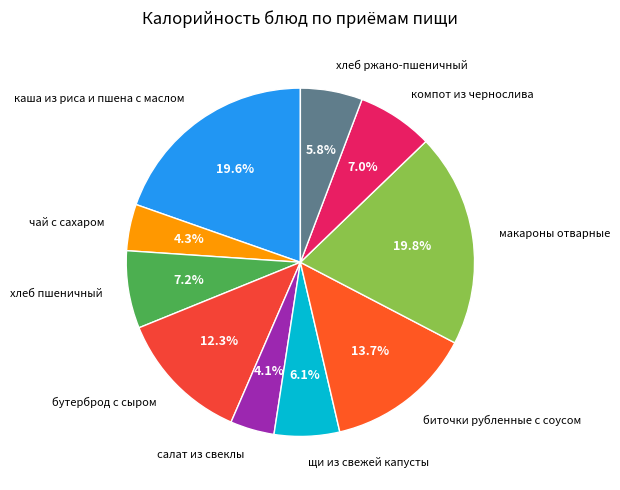

How much of the chart is everything except биточки рубленные с соусом?

86.3%